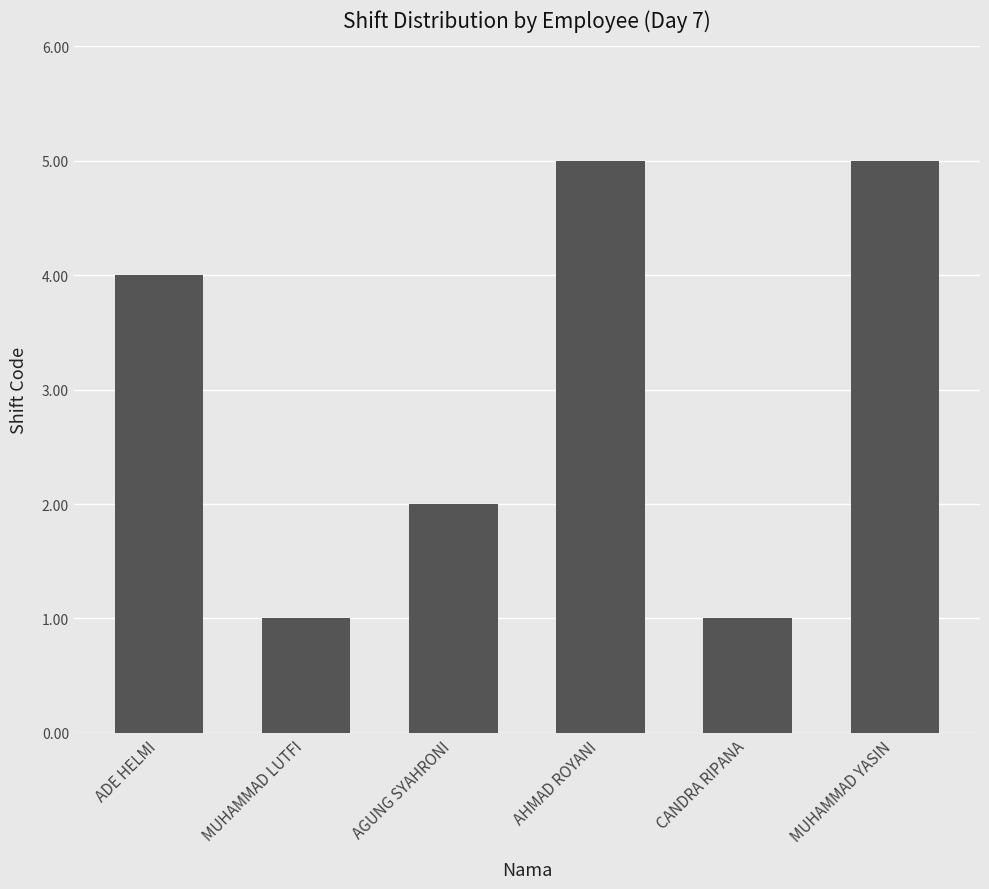

What is the difference between the second highest and minimum values?

4